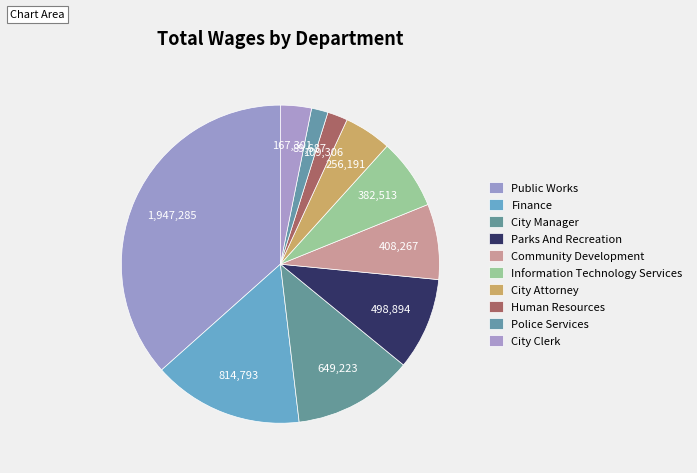

What portion of the pie excludes Parks And Recreation?

90.6%